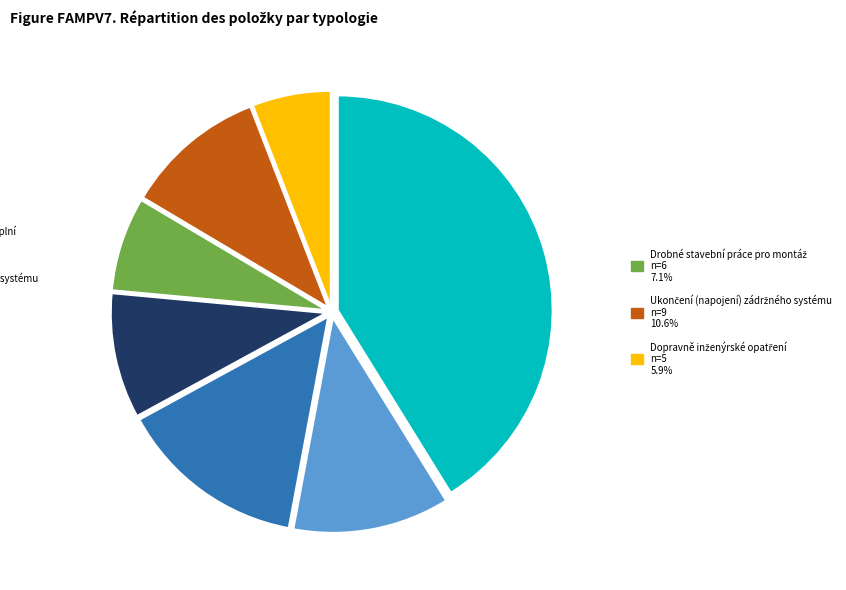

How many slices are in this pie chart?

7